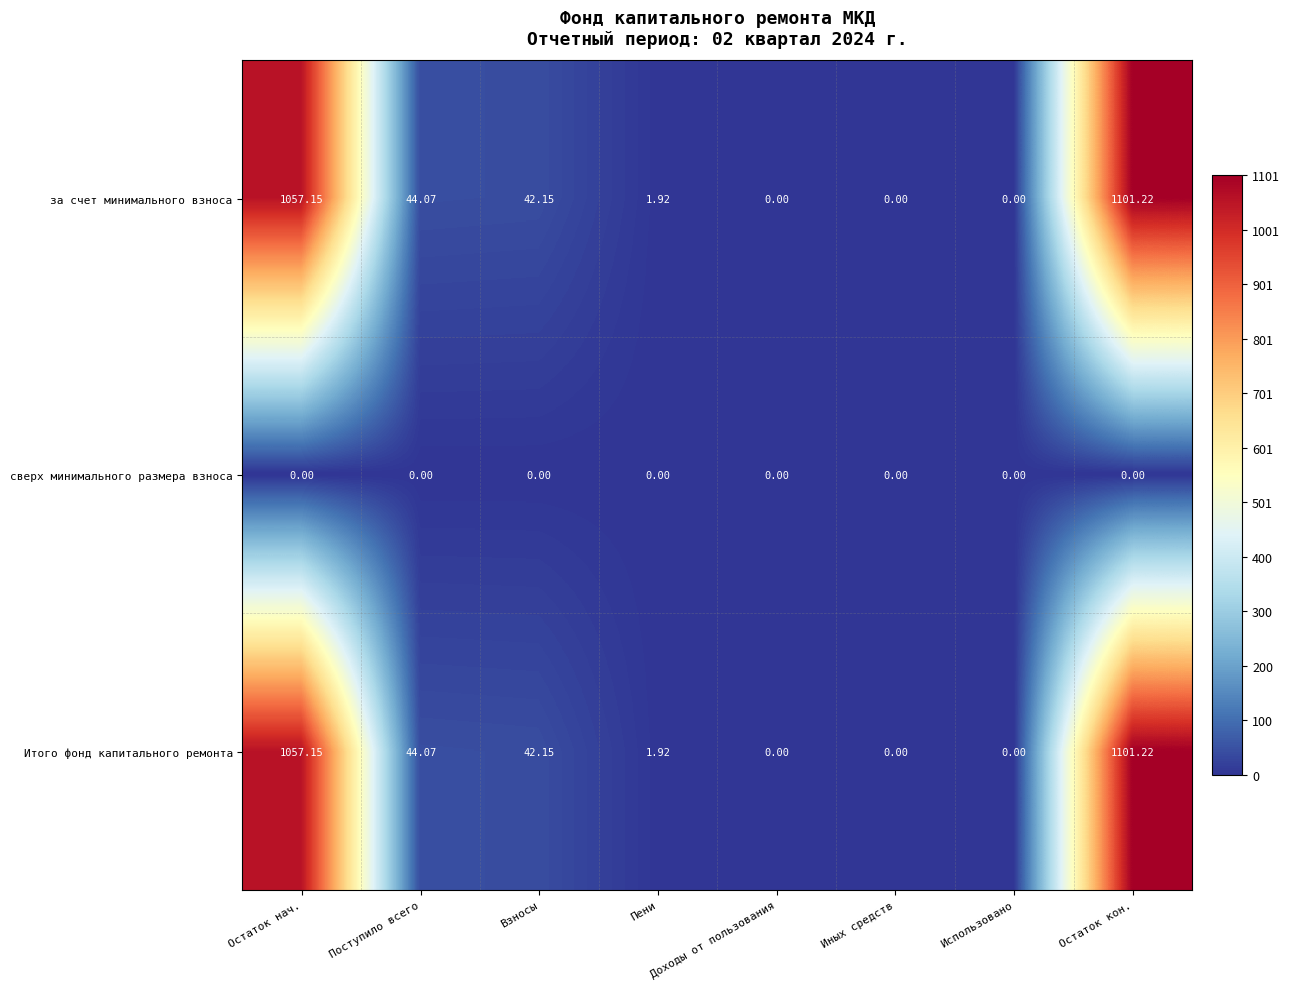

Which category has the highest value in the за счет минимального взноса series?

Остаток кон.